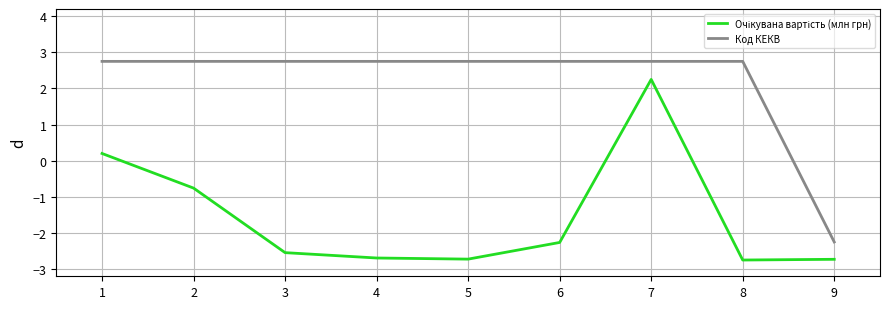

What is the greatest value displayed?

2.8